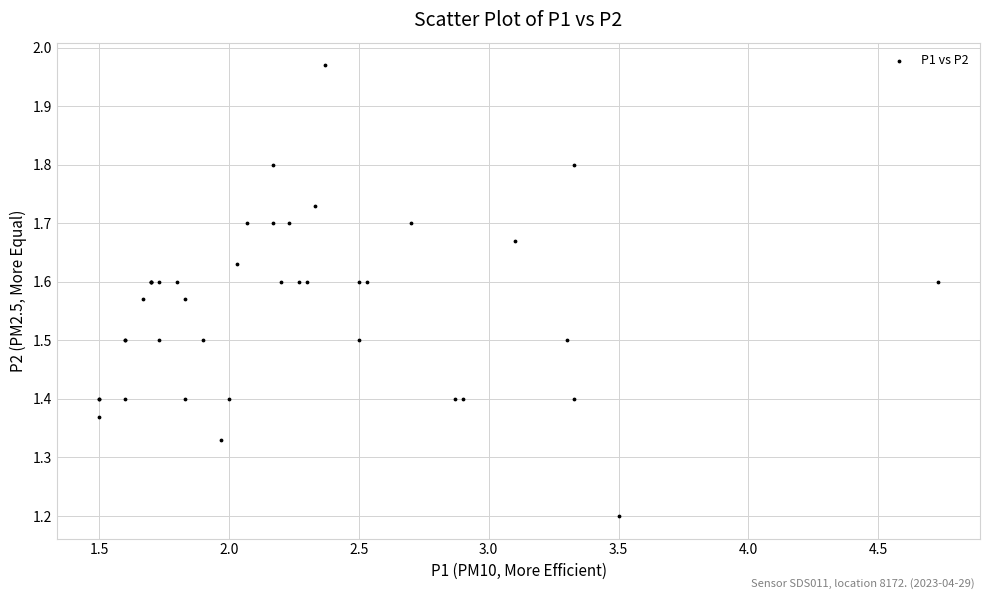

What Y value in the scatter plot is closest to 1?

1.2